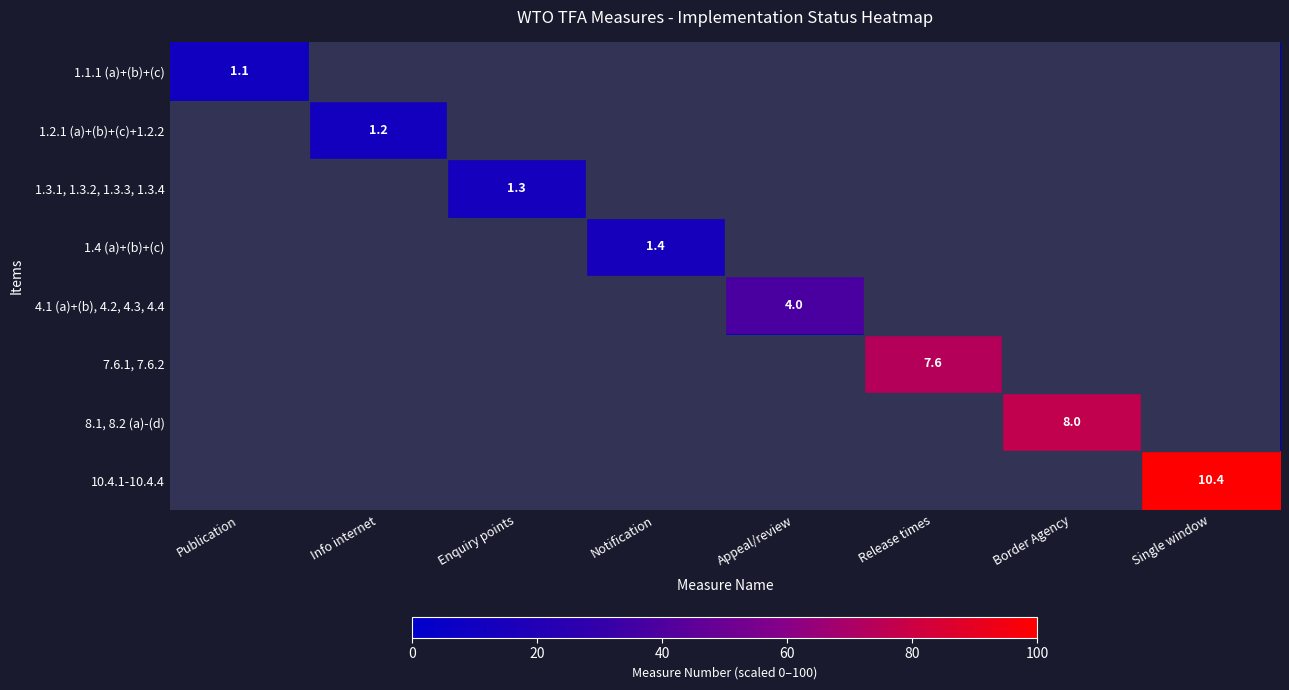

Is the value of 1.1.1 (a)+(b)+(c) at Publication greater than the value of 10.4.1-10.4.4 at Single window?

No